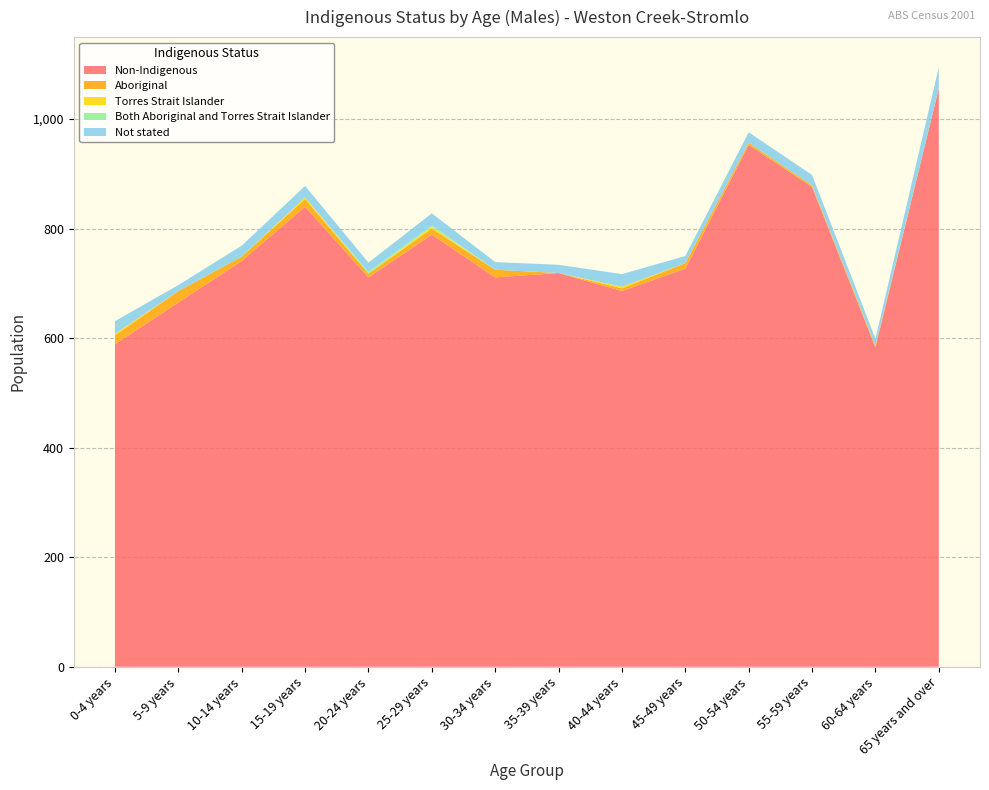

Reading left to right, extract all data points from this chart.

Non-Indigenous: 0-4 years=589	5-9 years=665	10-14 years=741	15-19 years=840	20-24 years=711	25-29 years=789	30-34 years=711	35-39 years=719	40-44 years=686	45-49 years=727	50-54 years=953	55-59 years=876	60-64 years=583	65 years and over=1056
Aboriginal: 0-4 years=16	5-9 years=21	10-14 years=8	15-19 years=14	20-24 years=7	25-29 years=11	30-34 years=14	35-39 years=0	40-44 years=5	45-49 years=10	50-54 years=4	55-59 years=3	60-64 years=3	65 years and over=0
Torres Strait Islander: 0-4 years=3	5-9 years=0	10-14 years=0	15-19 years=3	20-24 years=0	25-29 years=3	30-34 years=0	35-39 years=0	40-44 years=3	45-49 years=0	50-54 years=0	55-59 years=0	60-64 years=0	65 years and over=0
Both Aboriginal and Torres Strait Islander: 0-4 years=0	5-9 years=0	10-14 years=0	15-19 years=0	20-24 years=3	25-29 years=3	30-34 years=0	35-39 years=0	40-44 years=0	45-49 years=0	50-54 years=0	55-59 years=0	60-64 years=0	65 years and over=0
Not stated: 0-4 years=23	5-9 years=11	10-14 years=20	15-19 years=21	20-24 years=17	25-29 years=22	30-34 years=14	35-39 years=15	40-44 years=23	45-49 years=13	50-54 years=19	55-59 years=19	60-64 years=13	65 years and over=39